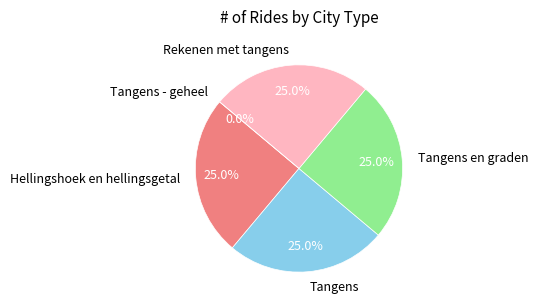

The Rekenen met tangens slice represents 25% of the pie. True or false?

True